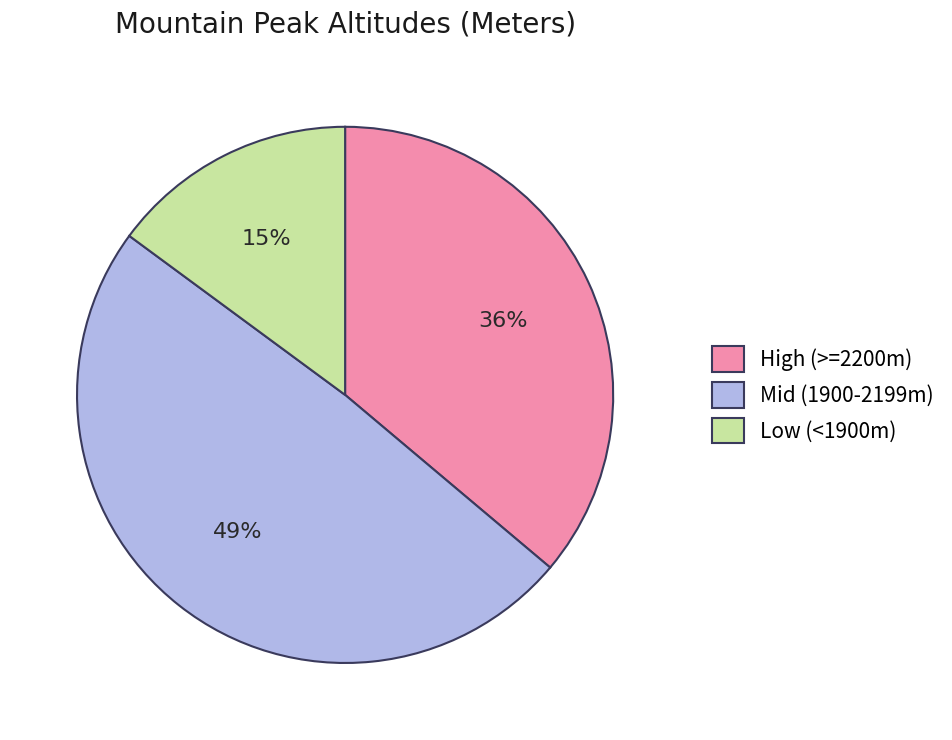

What is the ratio of the value at Mid (1900-2199m) to the value at Low (<1900m)?

3.3